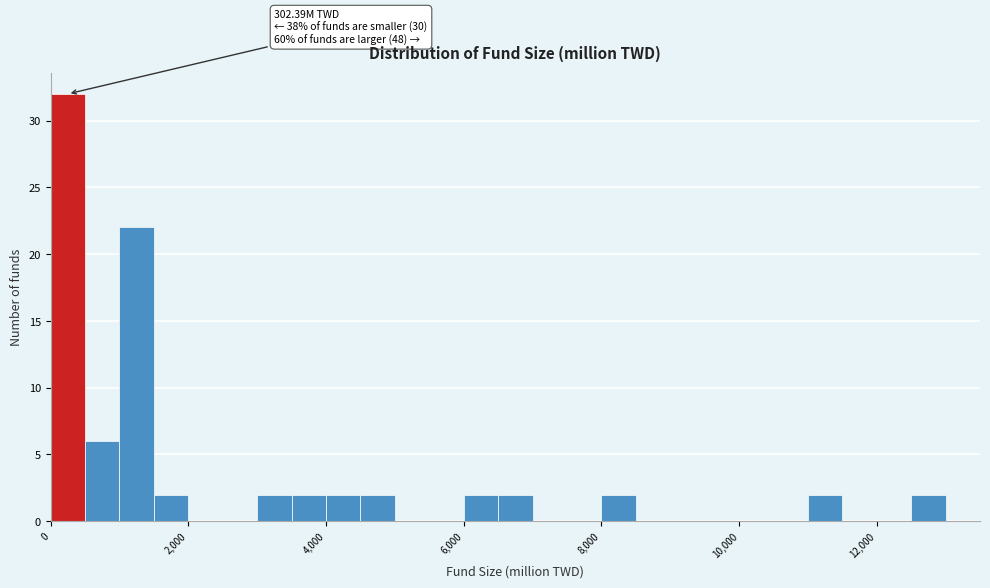

Around what value on the x-axis is the tallest bar? Give the approximate position of its centre, as read against the axis.

200